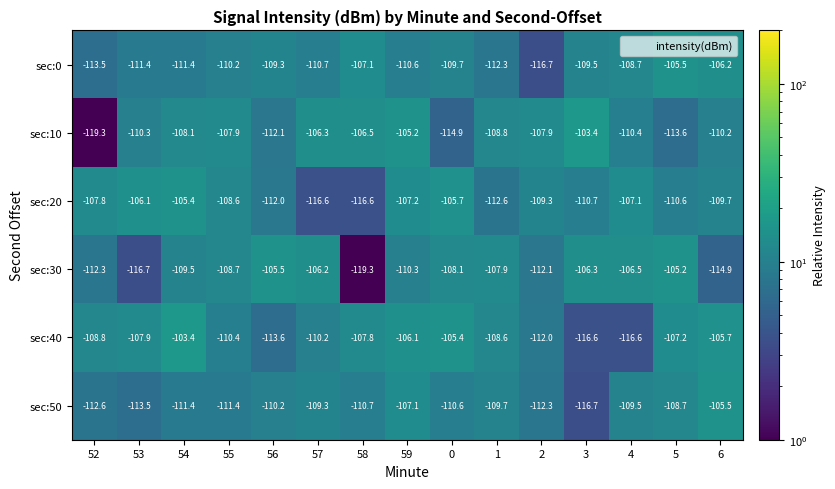

What is the total value across all series at 53?

-665.9